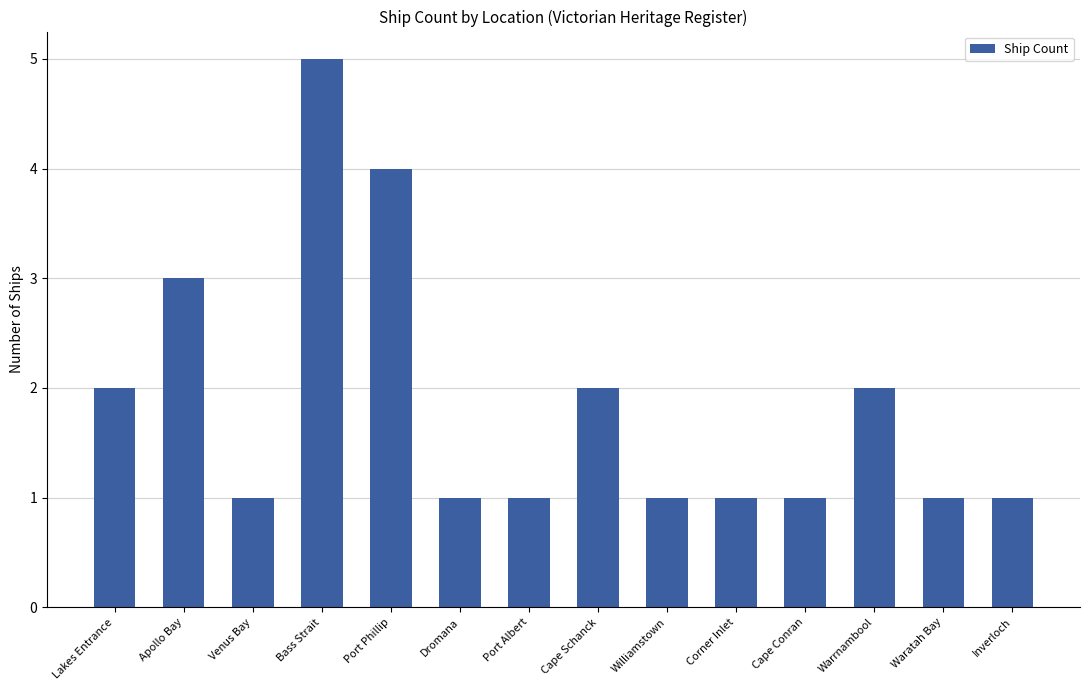

Approximately how many times larger is the value at Corner Inlet compared to Inverloch?

1.0